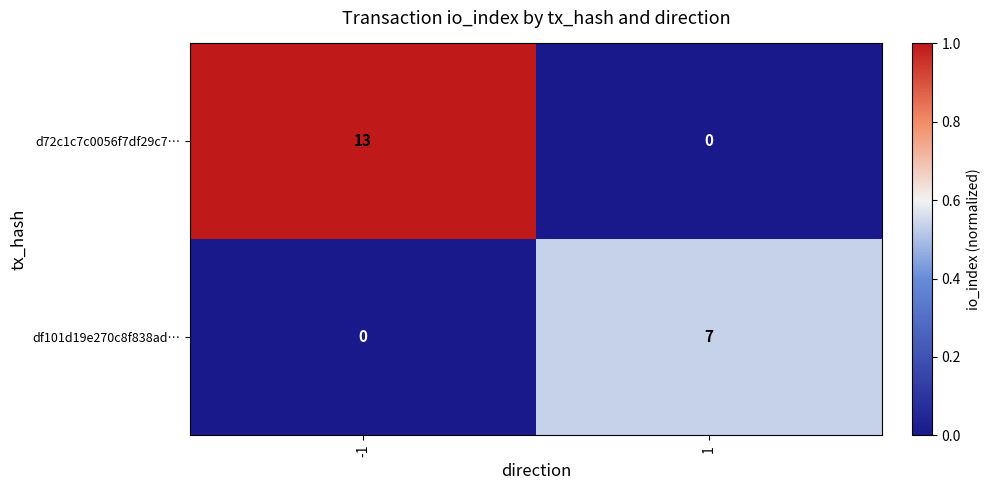

How many positive values does the df101d19e270c8f838ad… series have?

1